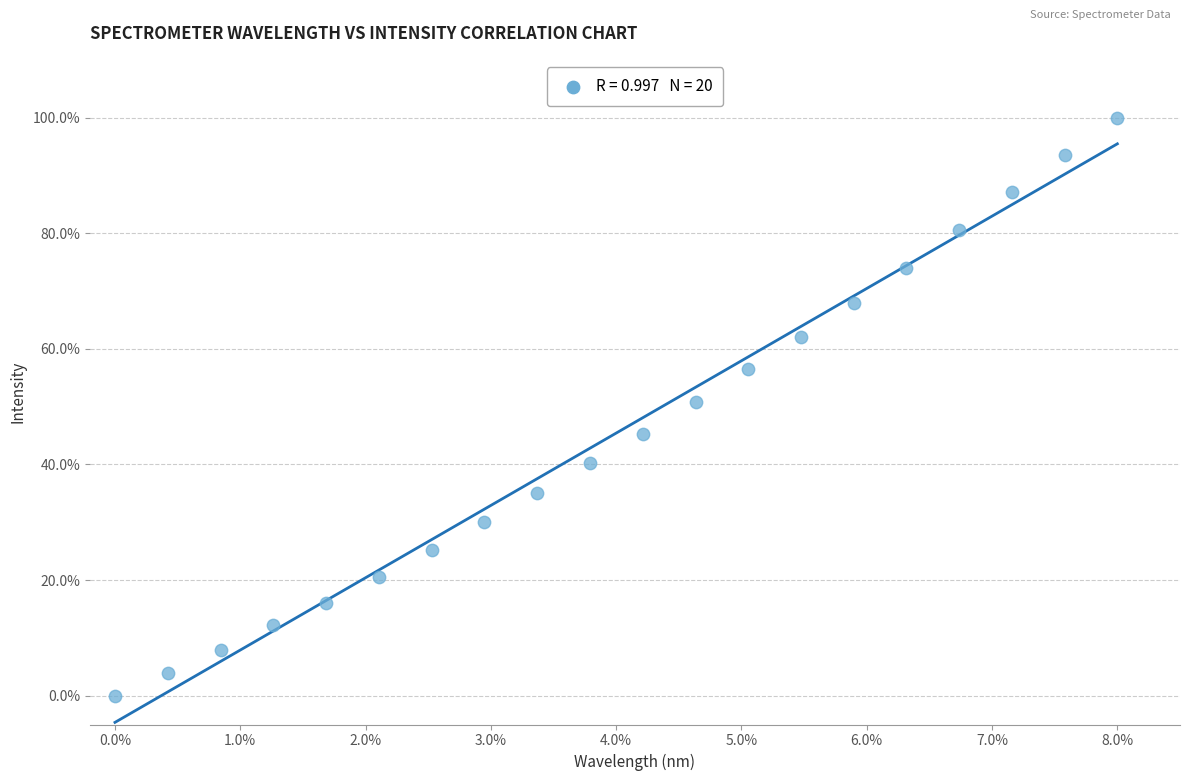

What is the range of X values (max minus min)?

8.0